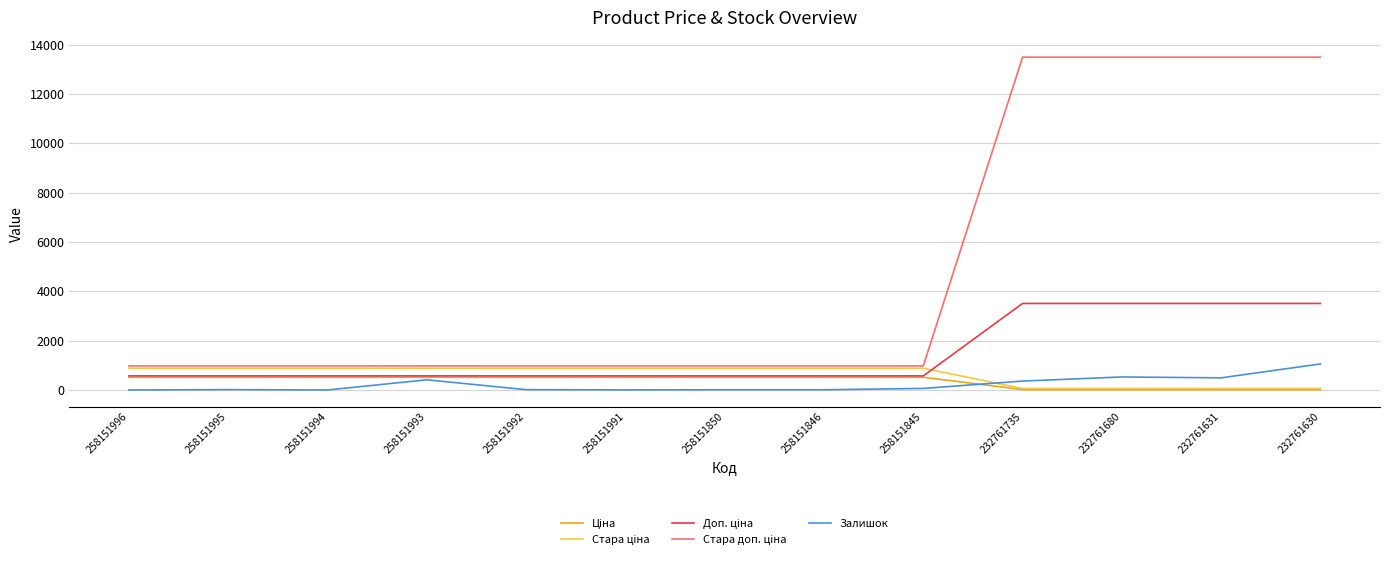

The Залишок series shows 275.7 at 232761630. True or false?

False